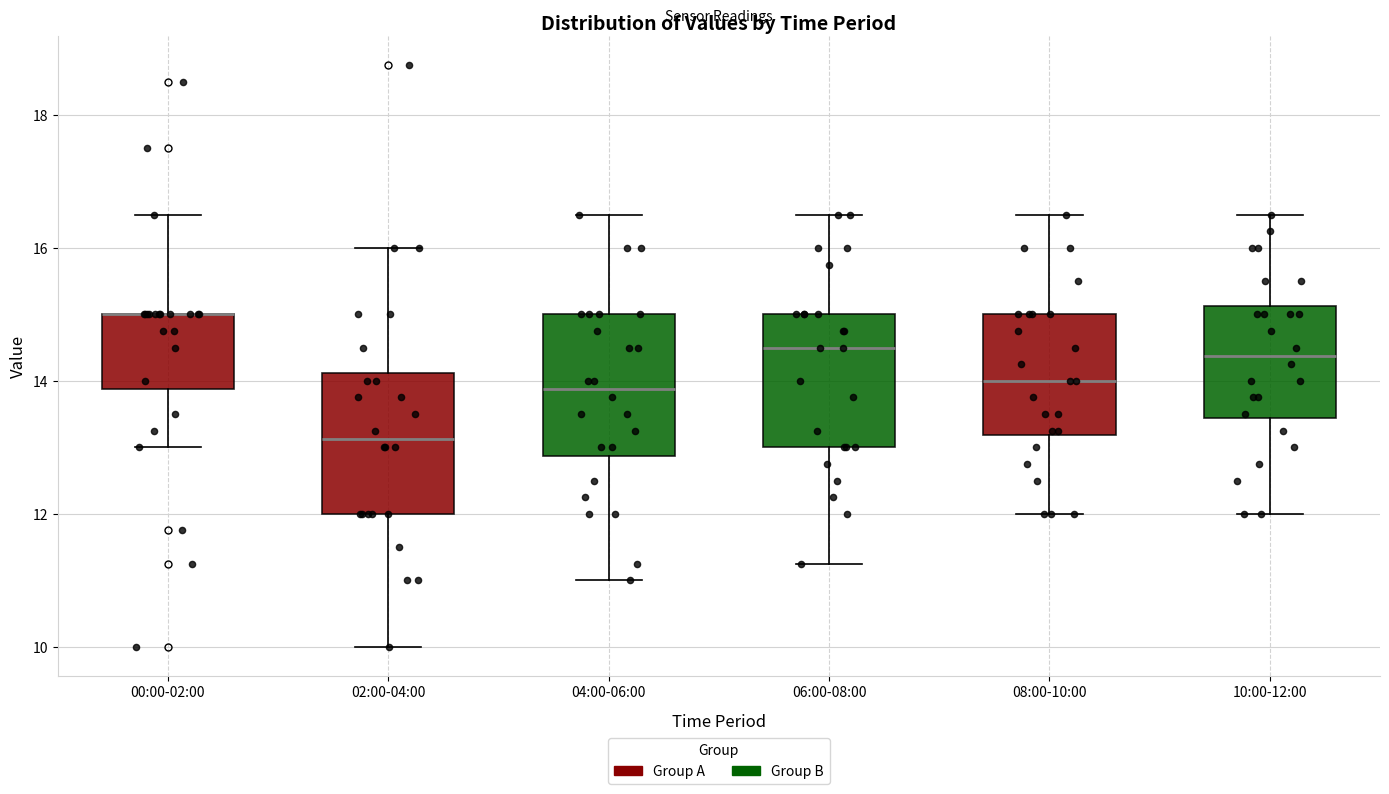

Where does the lower whisker of the box for 00:00-02:00 end on the y-axis? The values are not printed on the chart, so give them approximately, as read against the axis.

13.0